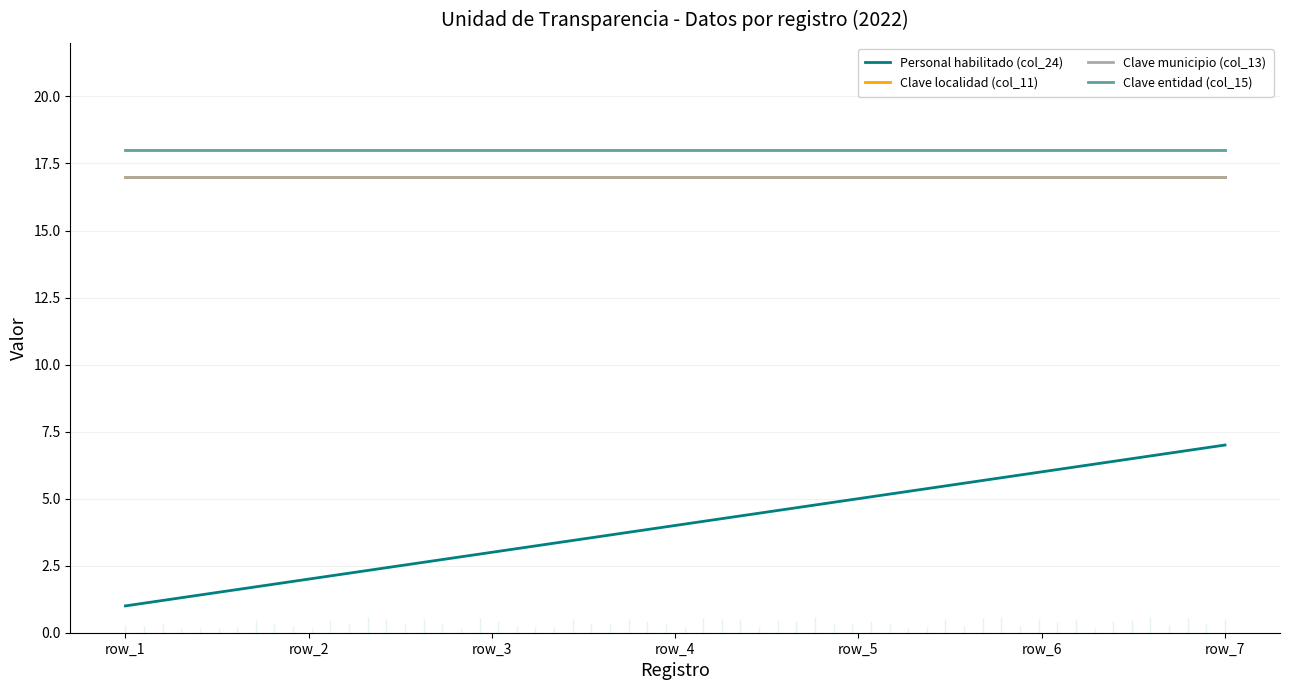

What are all the series names shown in the legend?

Personal habilitado (col_24), Clave localidad (col_11), Clave municipio (col_13), Clave entidad (col_15)